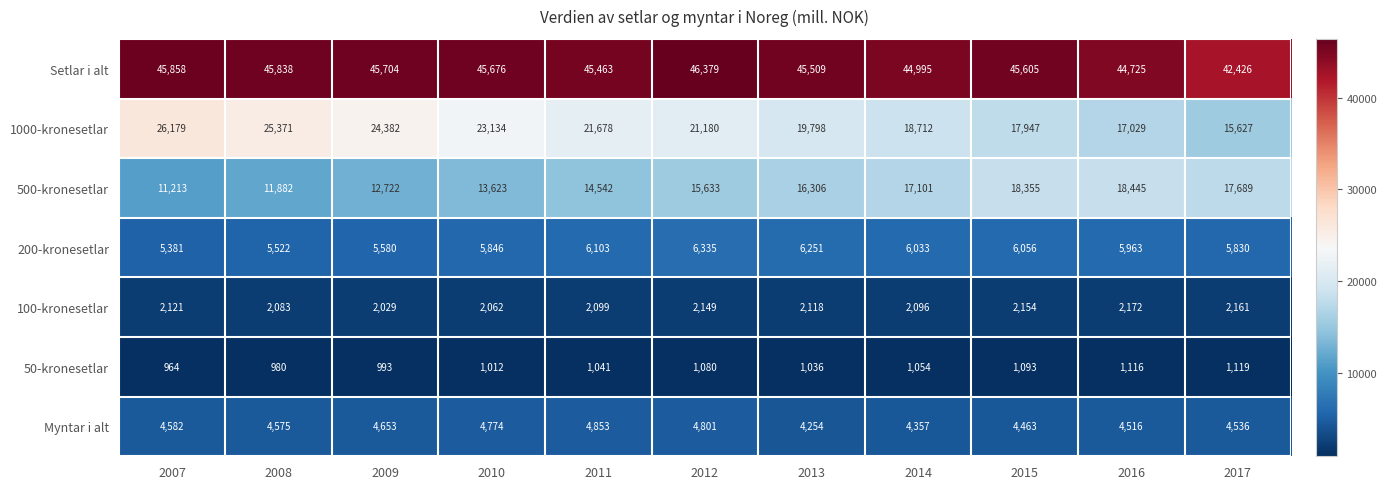

The value of 50-kronesetlar at 2016 is 1723. True or false?

False